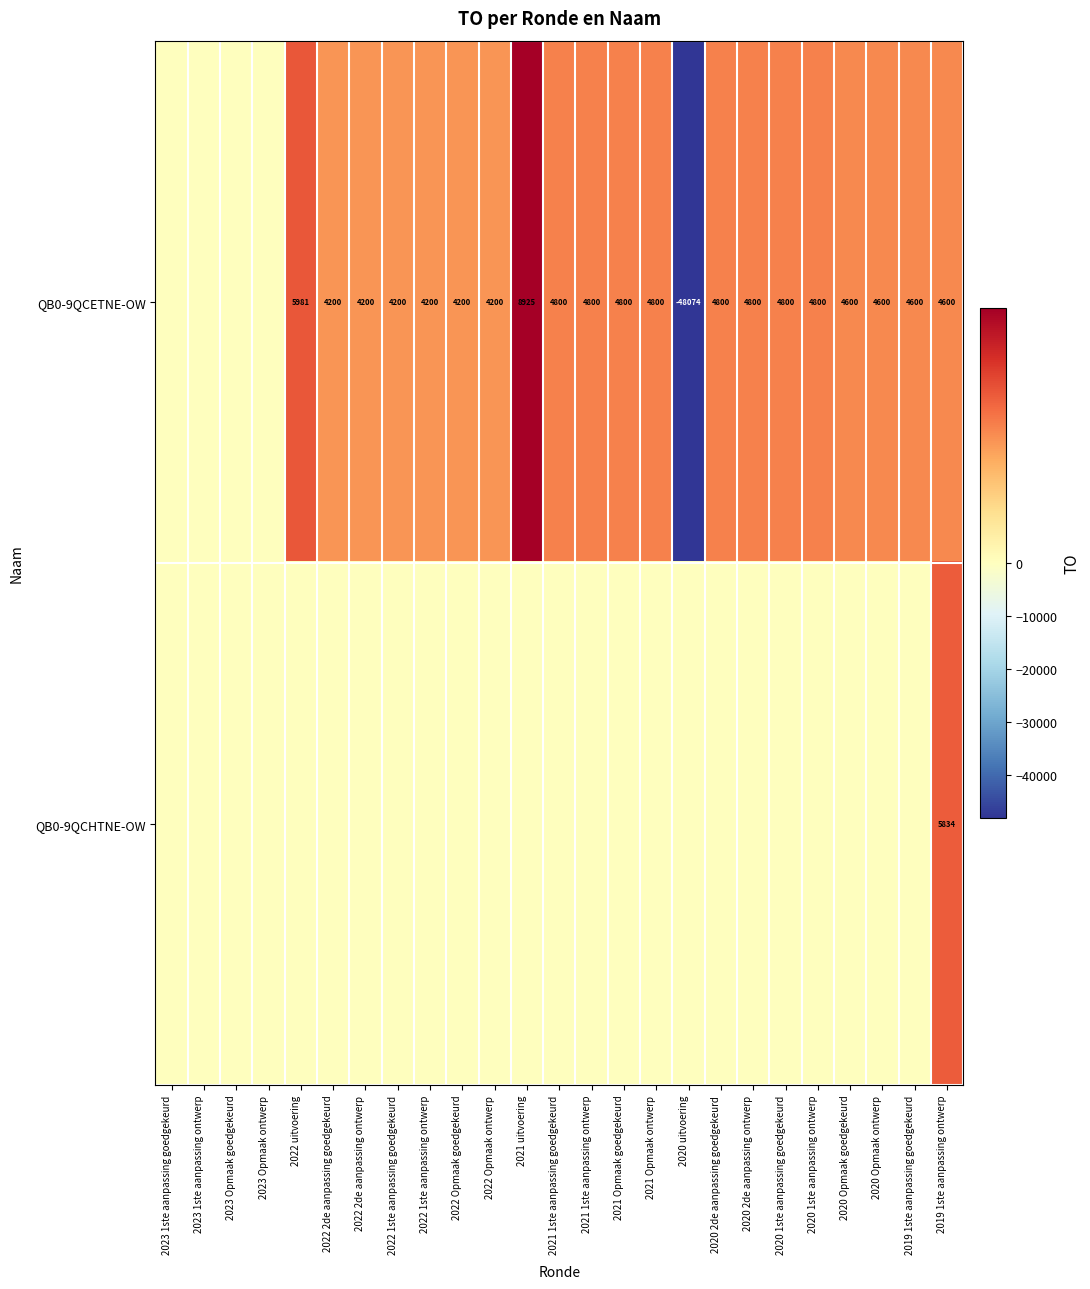

The value of QB0-9QCETNE-OW at 2021 1ste aanpassing ontwerp is 8203. True or false?

False